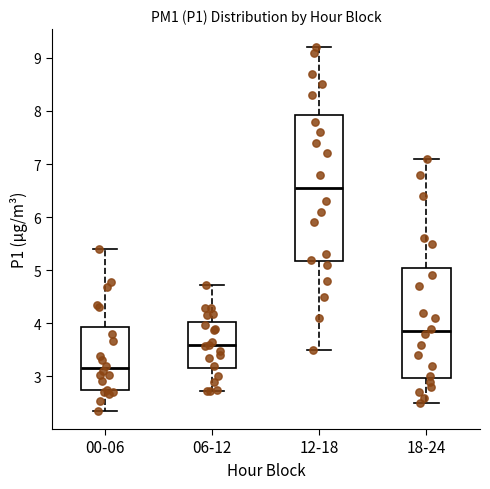

Where does the upper whisker of the box for 12-18 end on the y-axis? The values are not printed on the chart, so give them approximately, as read against the axis.

9.2